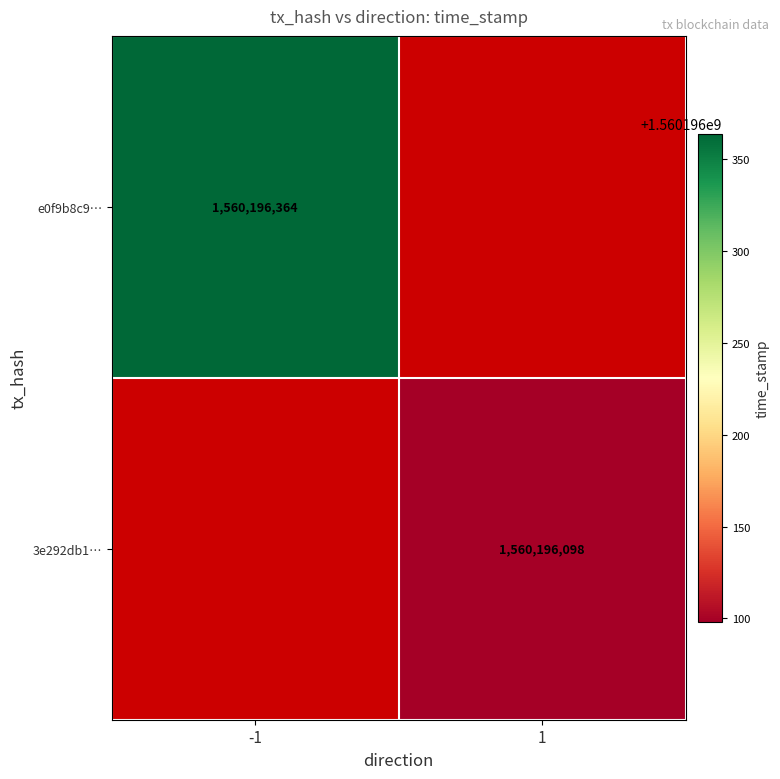

The 3e292db15eebcd789bf792a1e53a54d152f1b47 series shows 0 at 0. True or false?

False